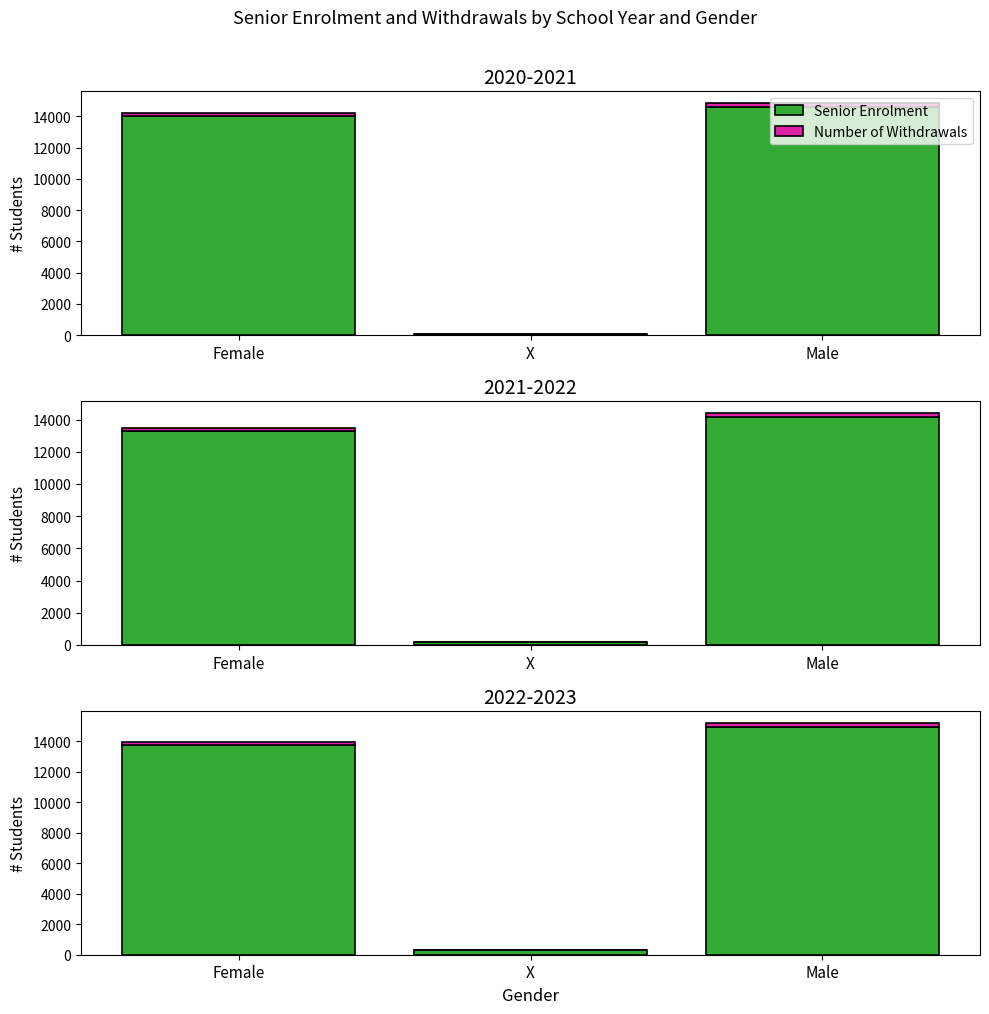

Rank the series by their maximum value, from lowest to highest.

Number of Withdrawals, Senior Enrolment